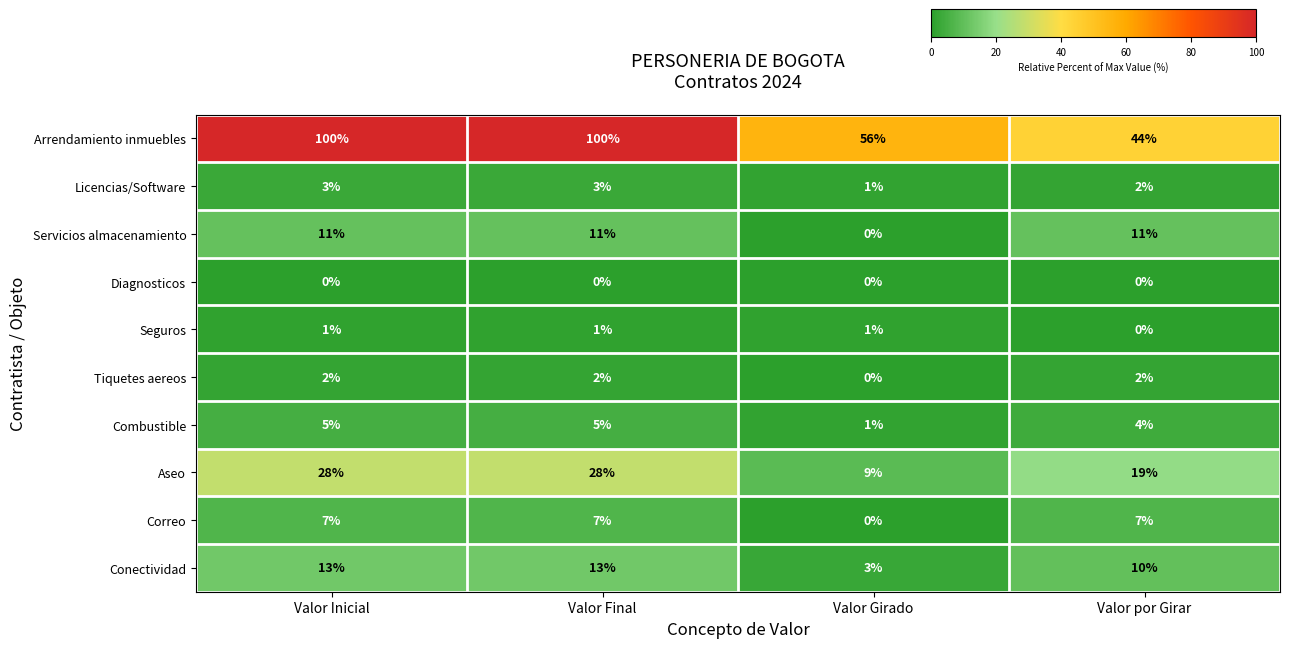

List the series in order of their peak value, lowest first.

Diagnosticos, Seguros, Tiquetes aereos, Licencias/Software, Combustible, Correo, Servicios almacenamiento, Conectividad, Aseo, Arrendamiento inmuebles